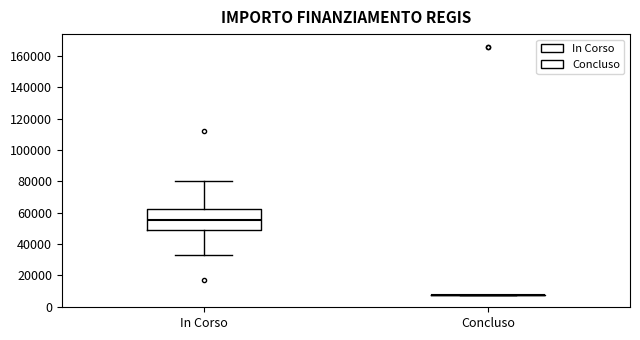

Comparing the boxes themselves (not the whiskers), which one is the tallest?

In Corso